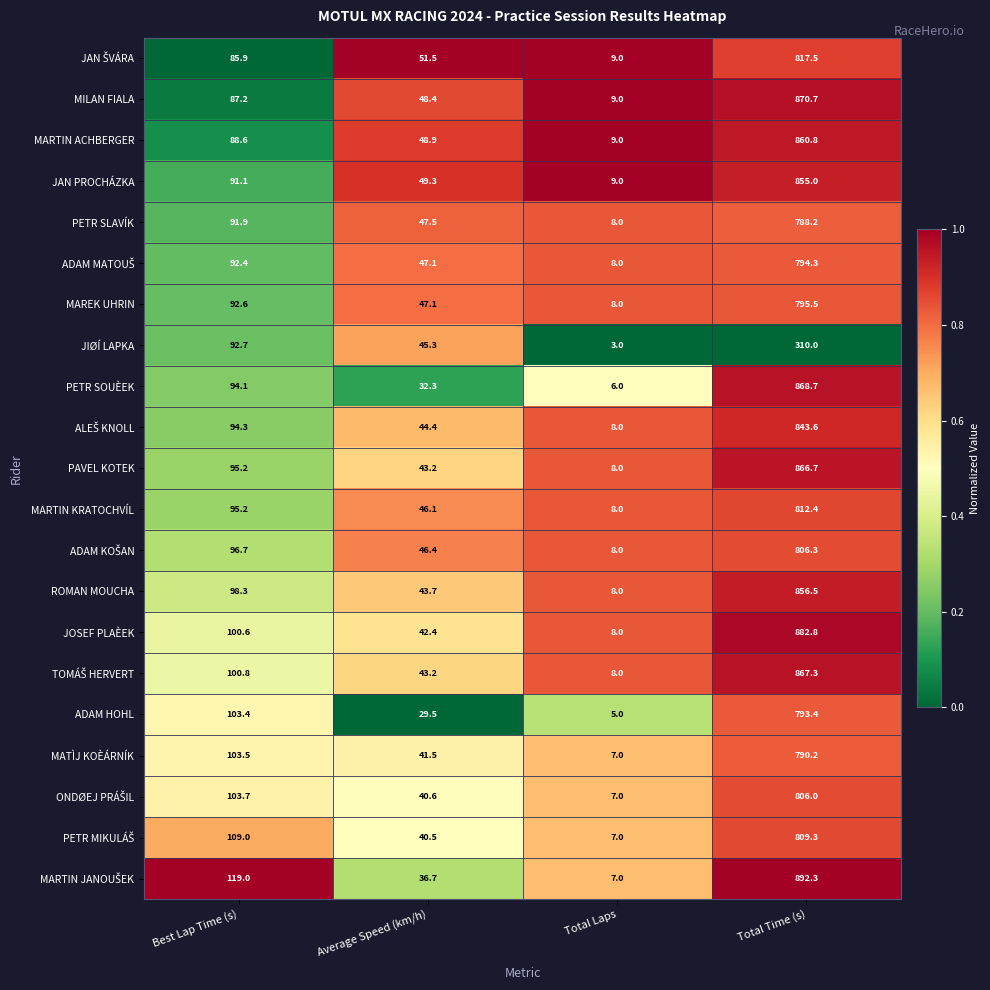

The value of JAN PROCHÁZKA at Total Laps is 3.9. True or false?

False